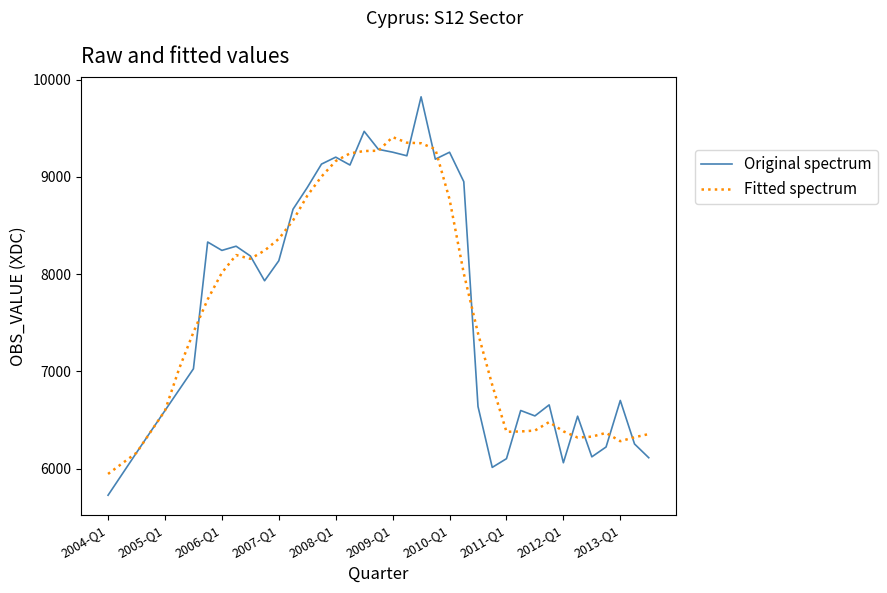

What is the minimum value shown in the chart?

5728.4